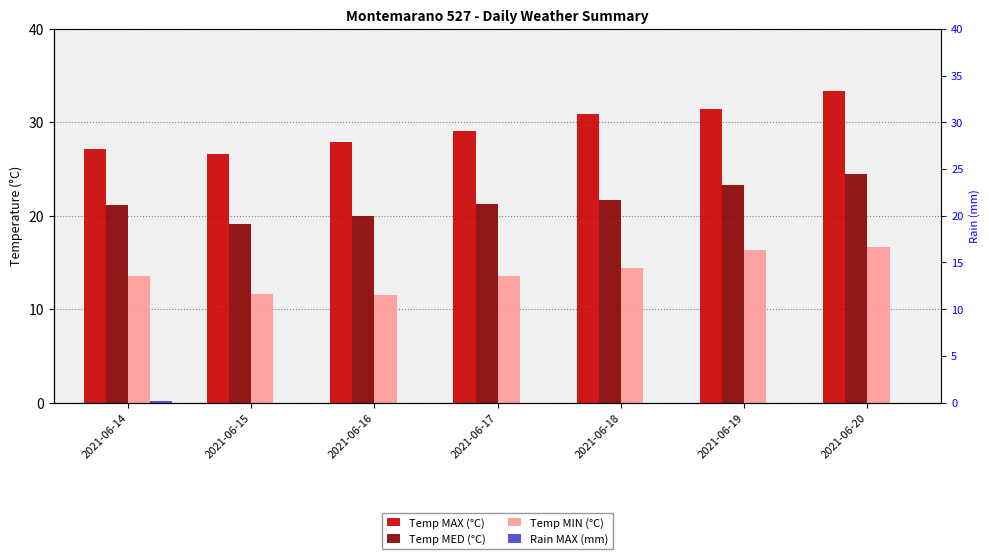

What is the difference between the Temp MIN (°C) values at 2021-06-16 and 2021-06-14?

2.0